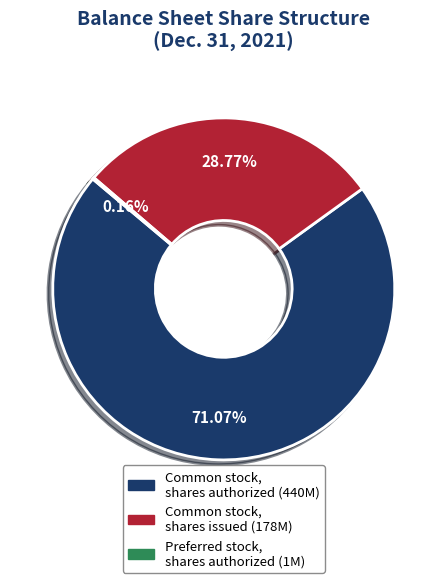

What percentage do Common stock, shares issued and Common stock, shares authorized together represent?

99.8%